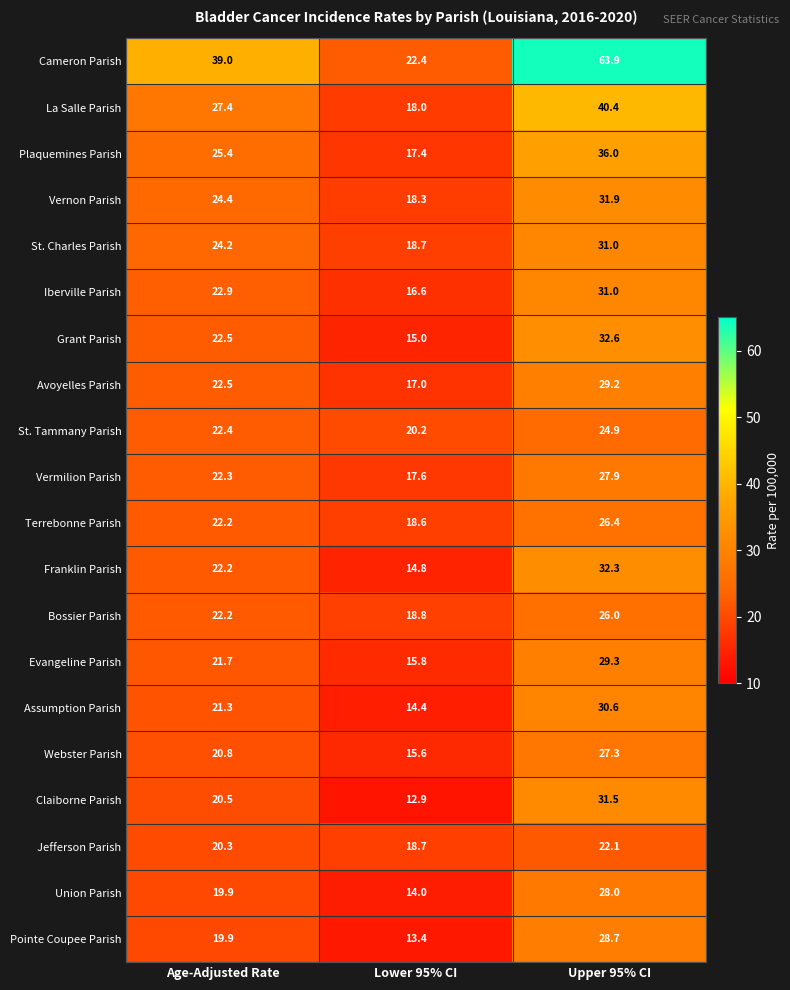

Between Lower 95% CI and Upper 95% CI, which series saw the biggest shift?

Cameron Parish